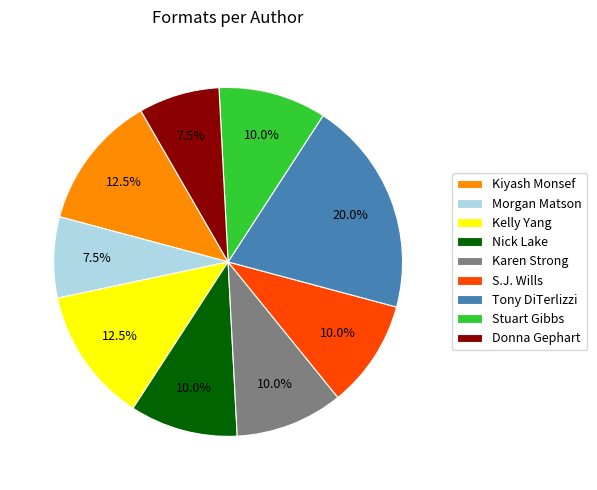

How many segments does this pie chart have?

9